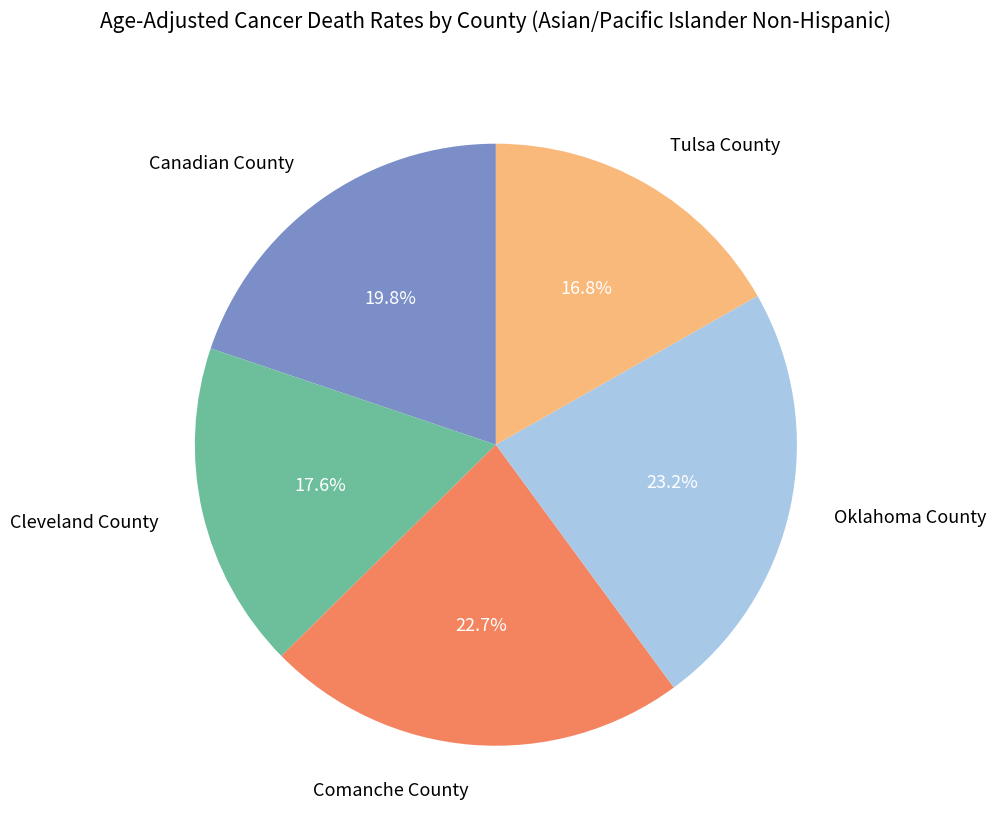

Does Oklahoma County represent more than half of the total?

No